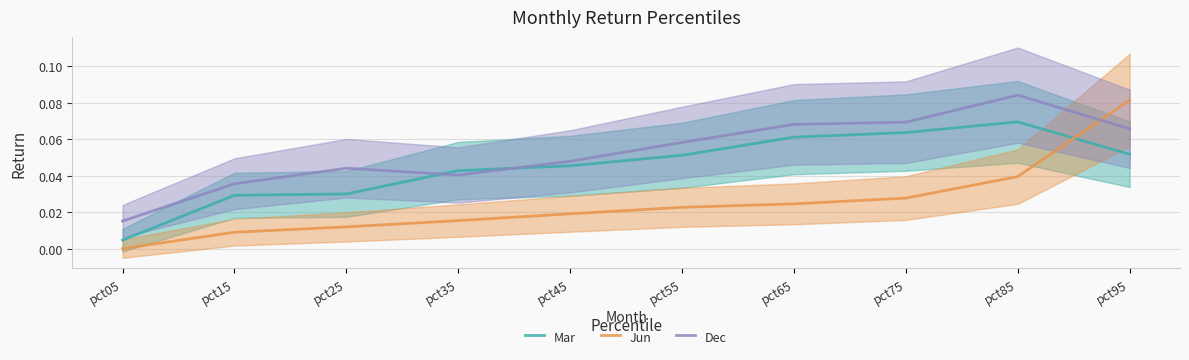

The Mar series shows 0.0 at pct25. True or false?

True